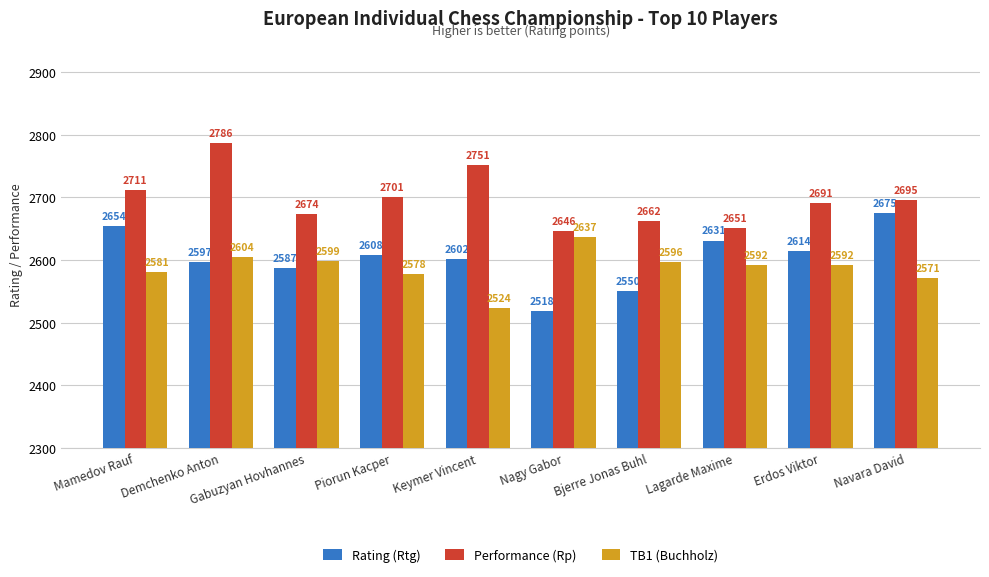

At how many categories does at least one series exceed 2722?

2